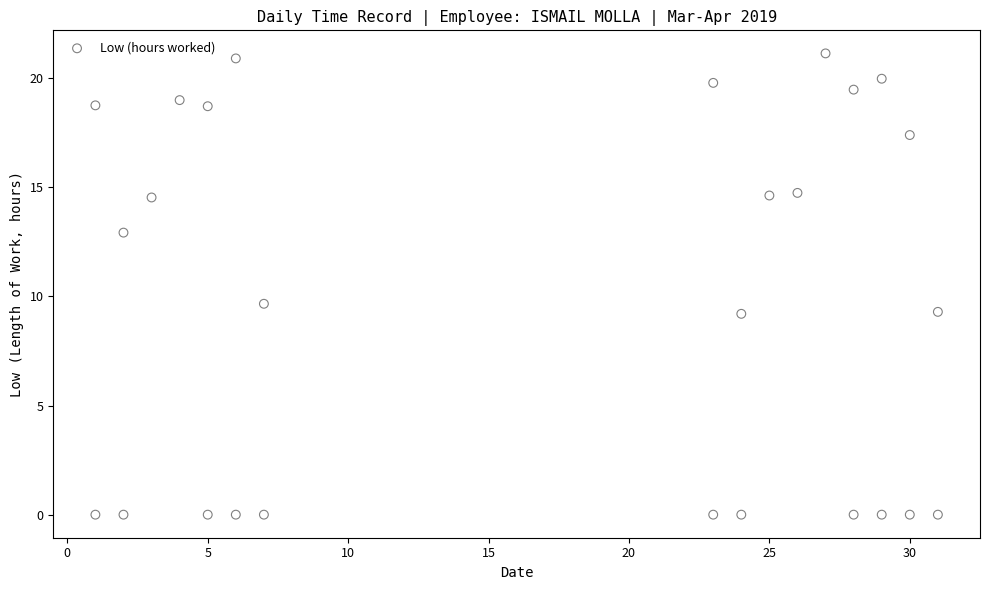

What is the range of X values (max minus min)?

30.0